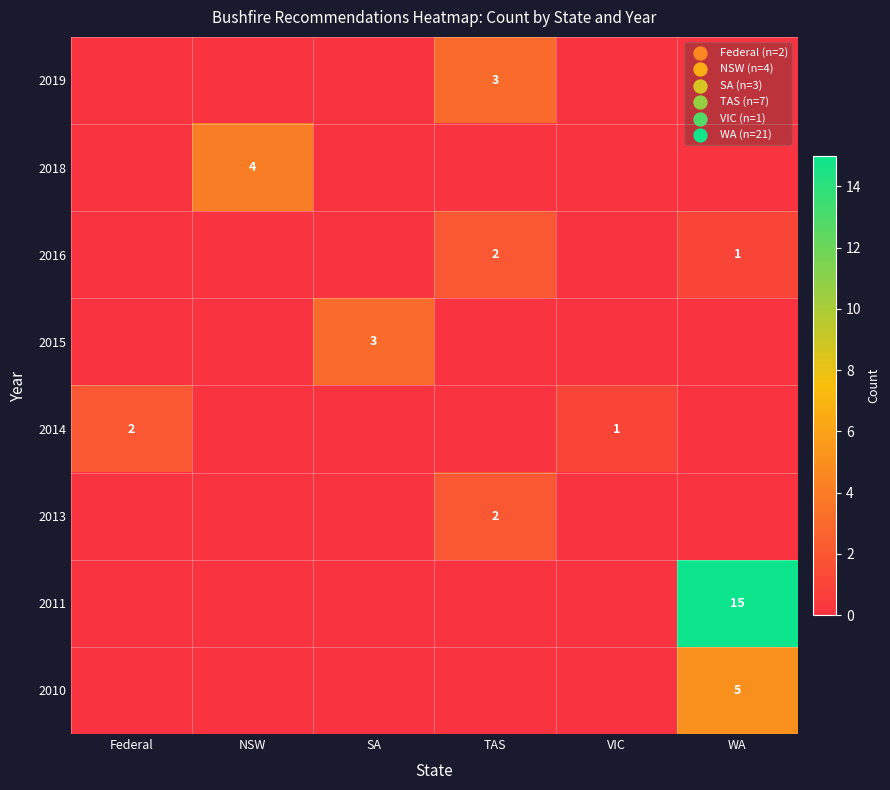

Between VIC and WA, which is larger?

WA